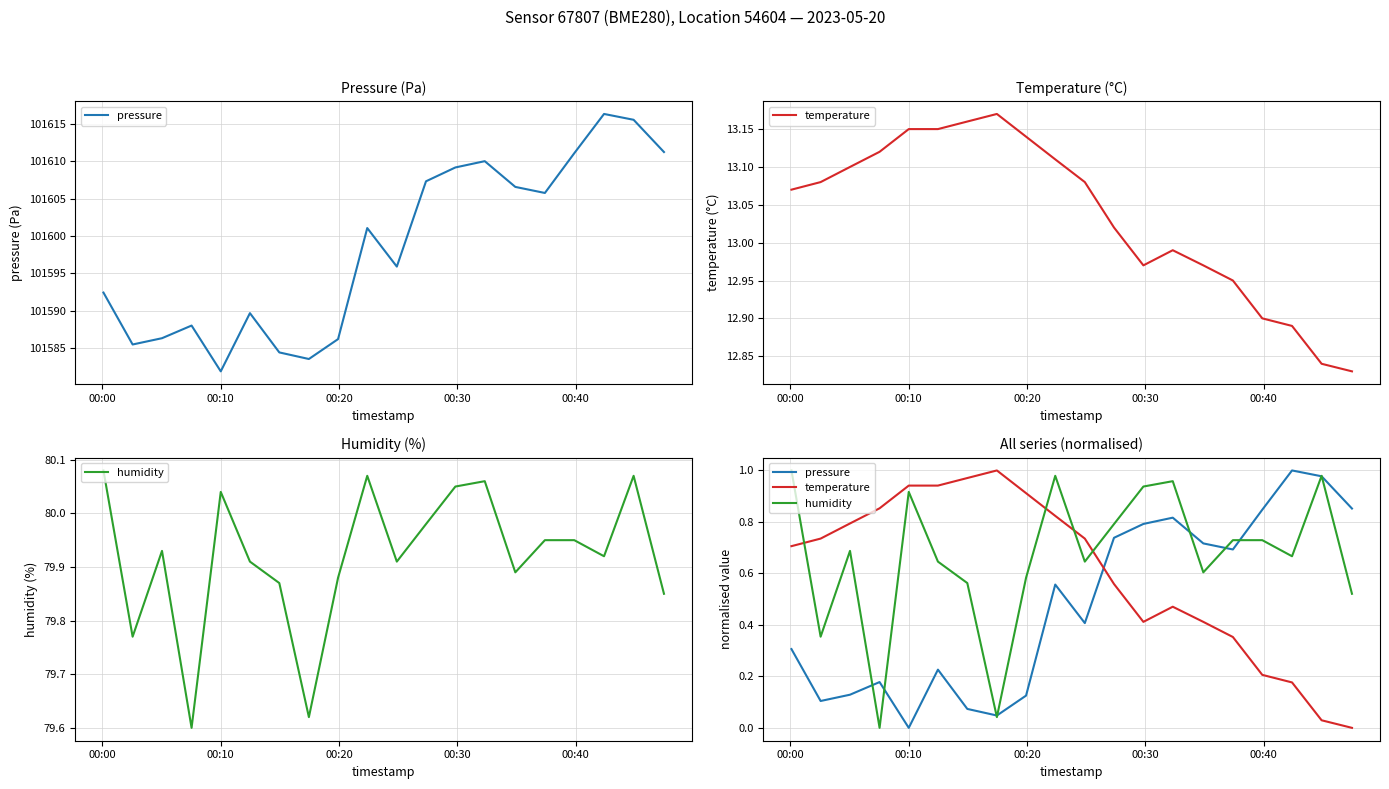

Does the chart display data point markers on the line(s)?

No